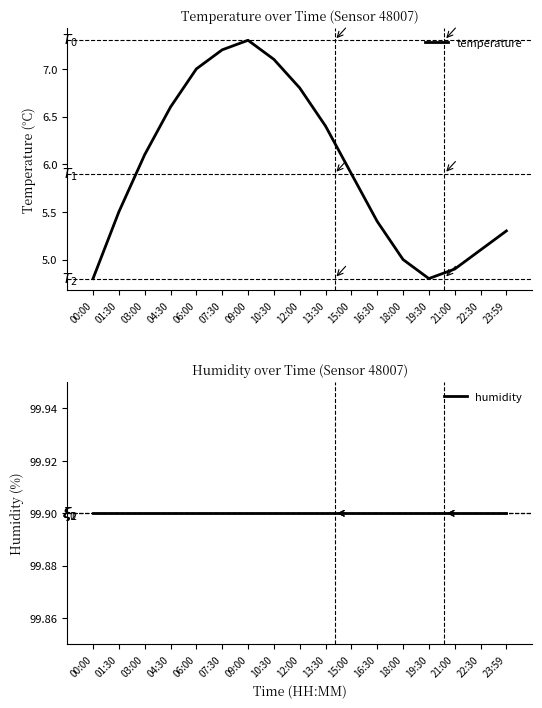

How many data points in temperature are above 5?

13